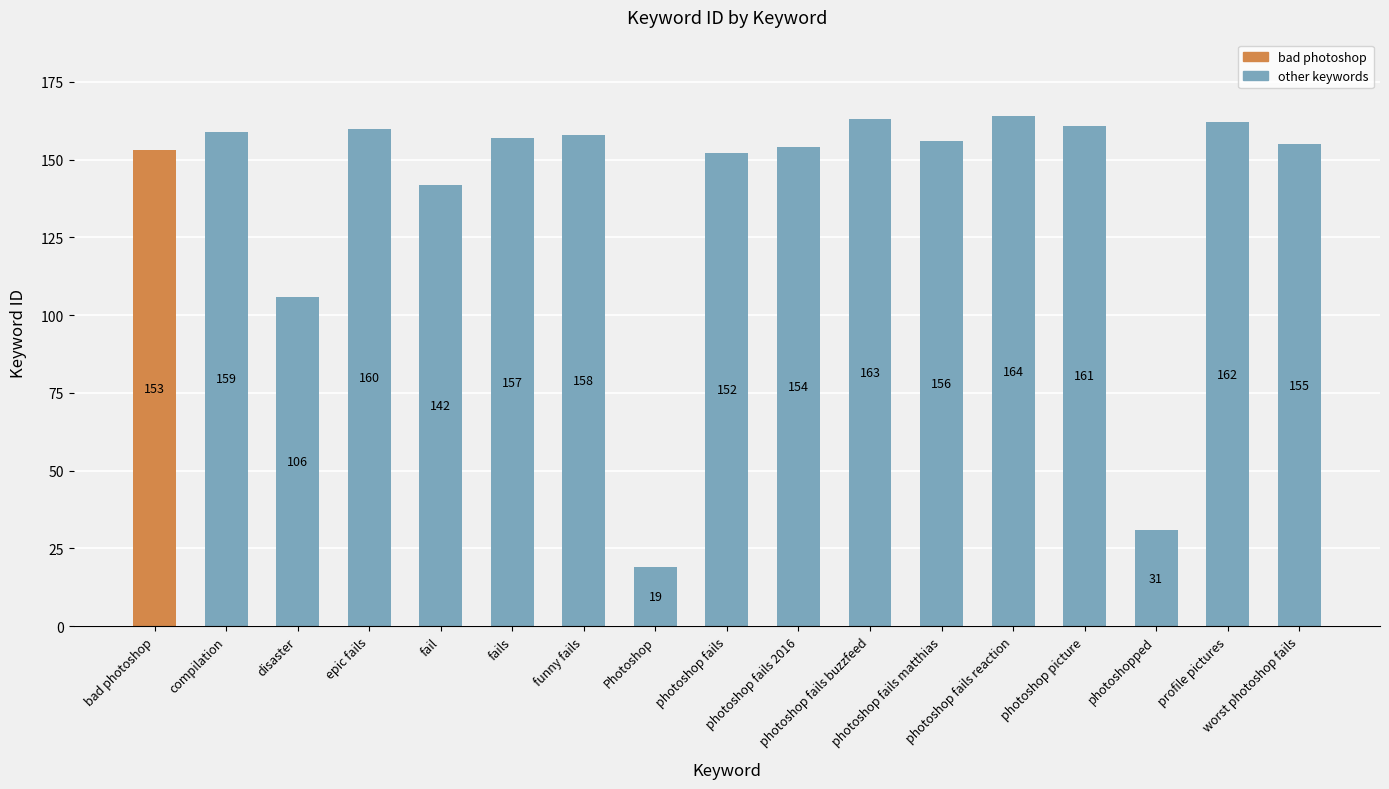

True or false: the data shows 42 at profile pictures.

False